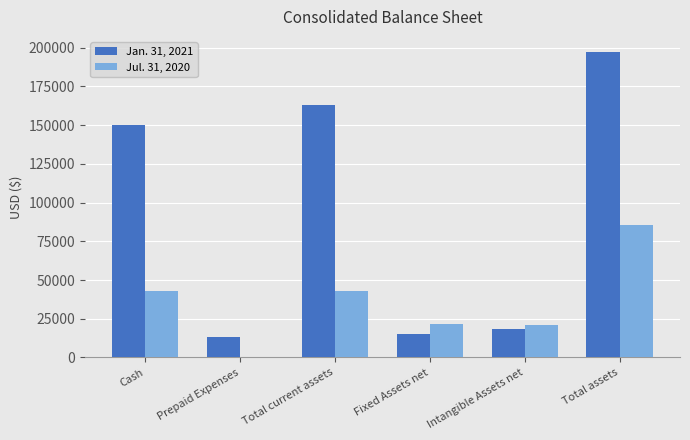

Is it true that Jul. 31, 2020 equals 21446 at Fixed Assets net?

True